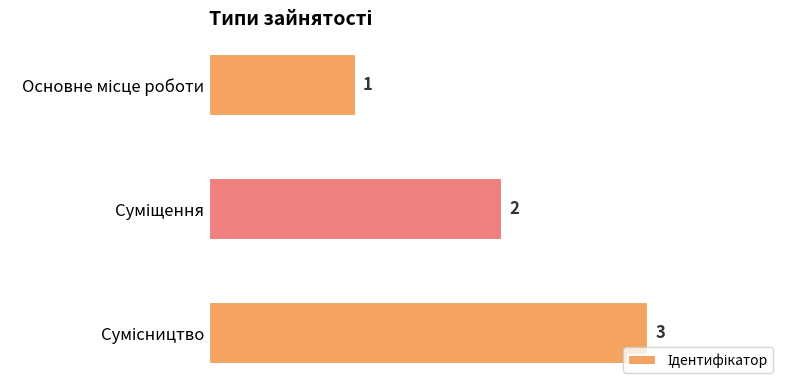

Count the values in the range 1 to 3.

3